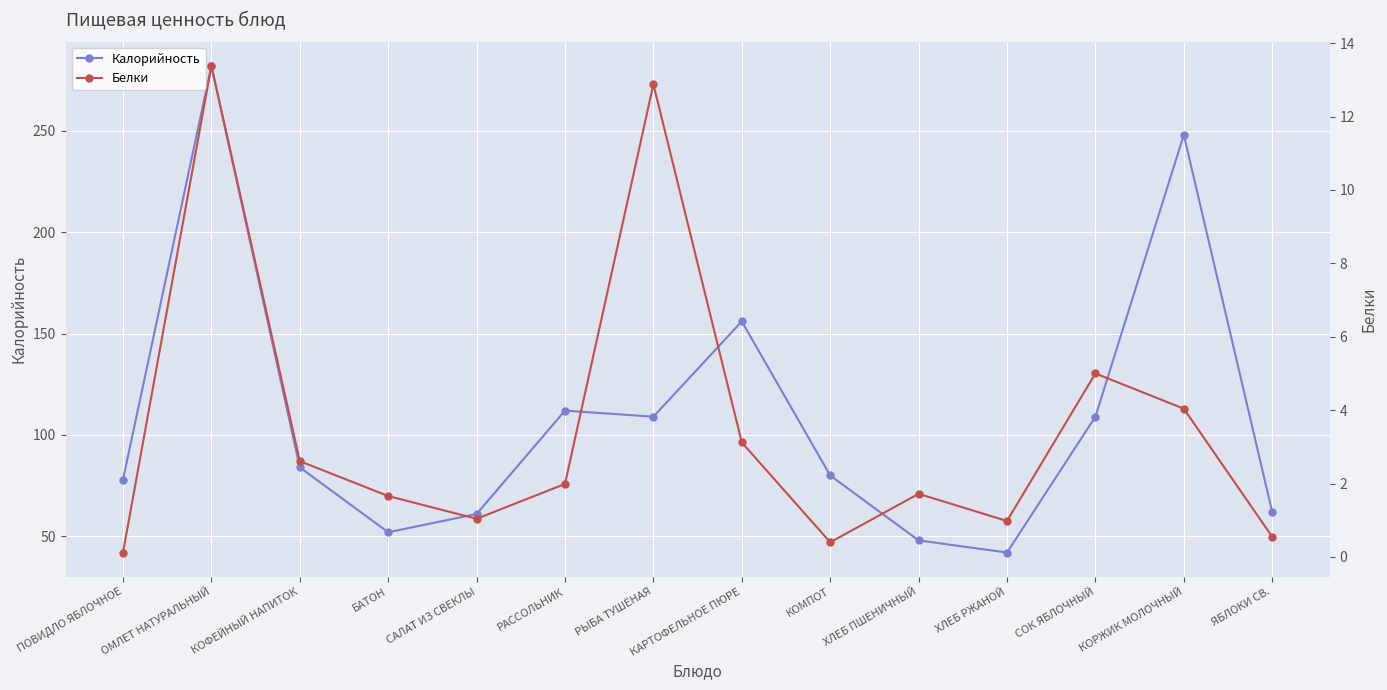

Which series has the largest range (max minus min)?

Калорийность